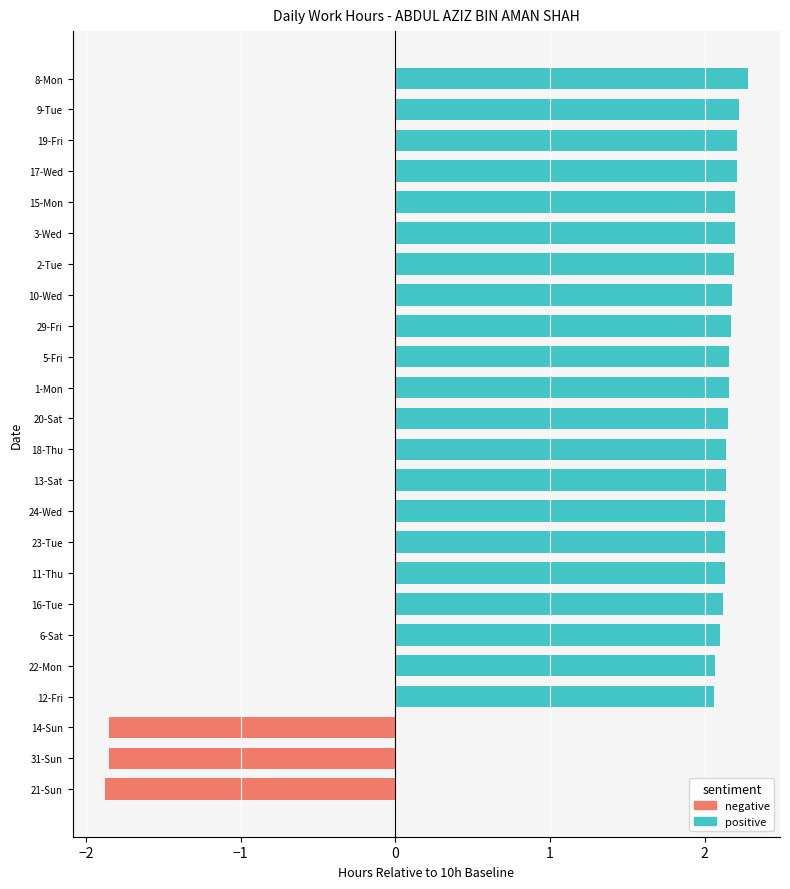

At how many categories does at least one series exceed 0?

21